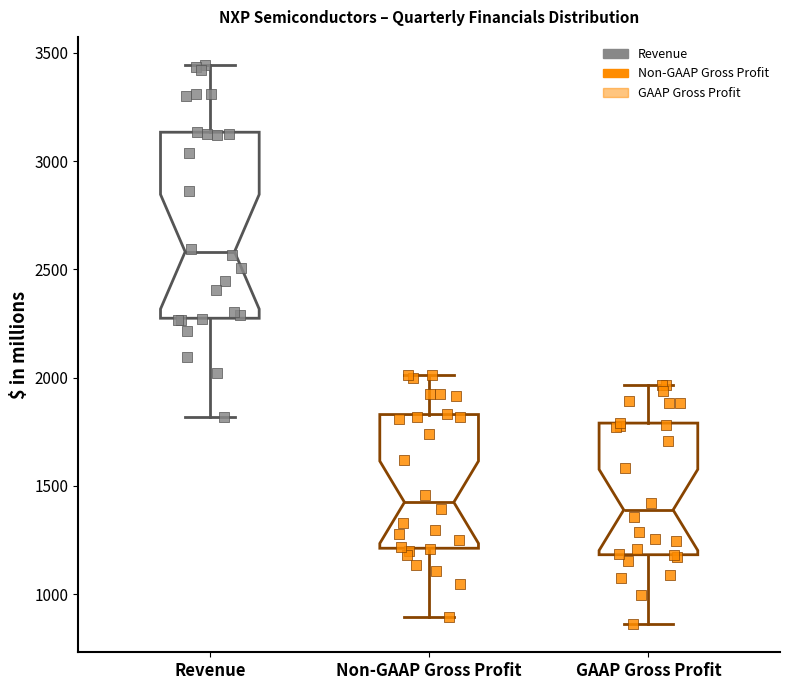

Reading left to right, transcribe this box plot: for each box, give where its median line is, the range the box spans, and where its two whiskers end, as read against the y-axis. The values are not printed on the chart, so give them approximately, as read against the axis.

Revenue: median 2600, box 2250 to 3150, whiskers 1800 to 3450
Non-GAAP Gross Profit: median 1400, box 1200 to 1850, whiskers 900 to 2000
GAAP Gross Profit: median 1400, box 1200 to 1800, whiskers 850 to 1950